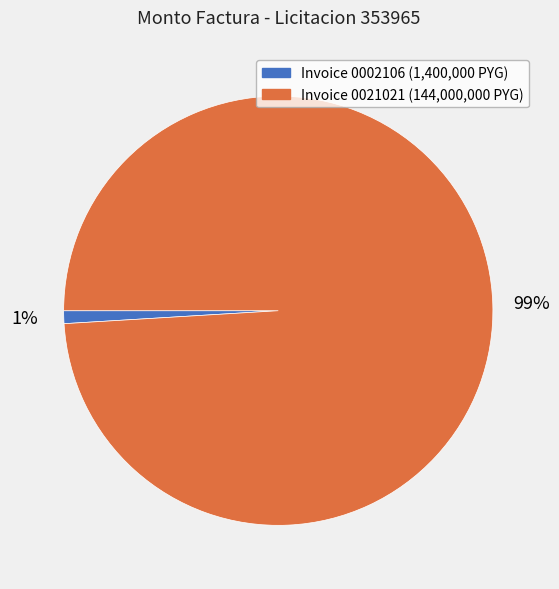

How many segments does this pie chart have?

2